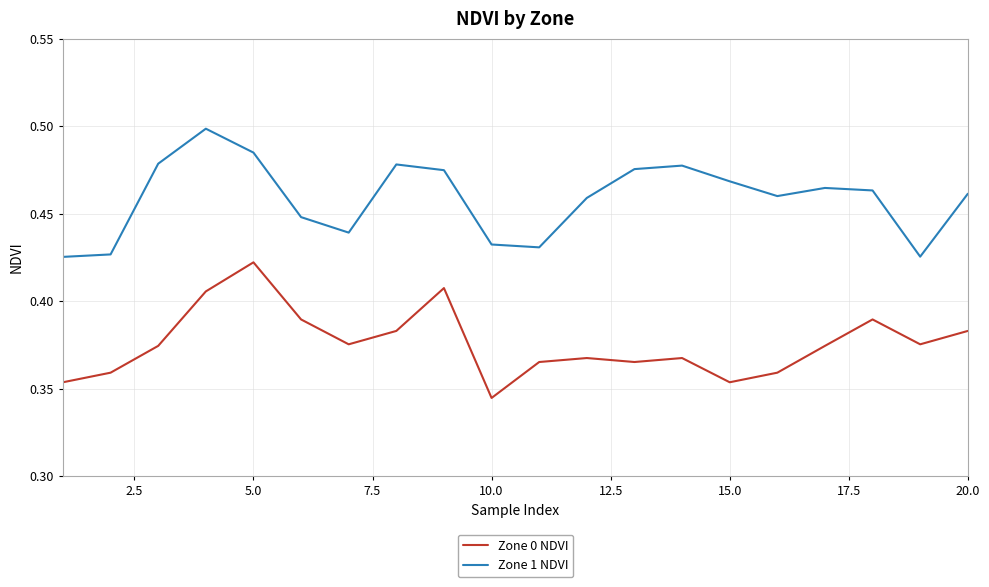

Which series has the largest total across all categories?

Zone 1 NDVI